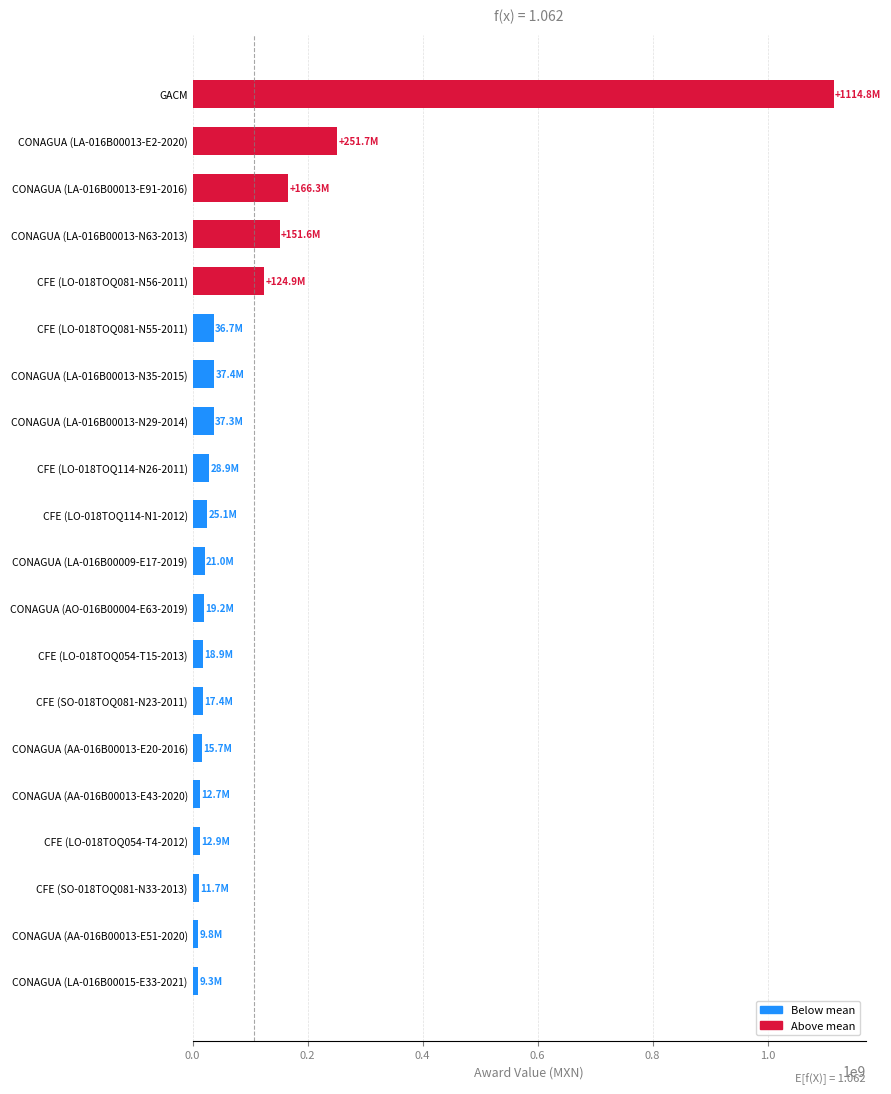

Is it true that the value at CONAGUA (LA-016B00013-N35-2015) is 37414302.8?

True